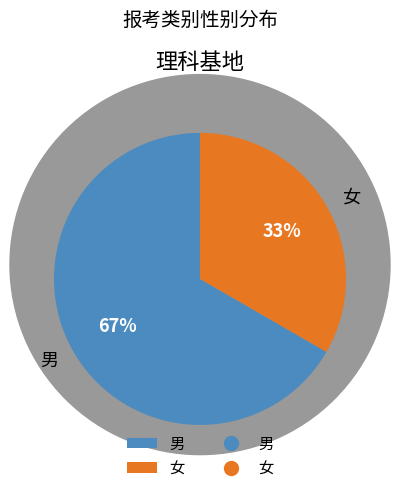

Which has a higher value, 男 or 女?

男